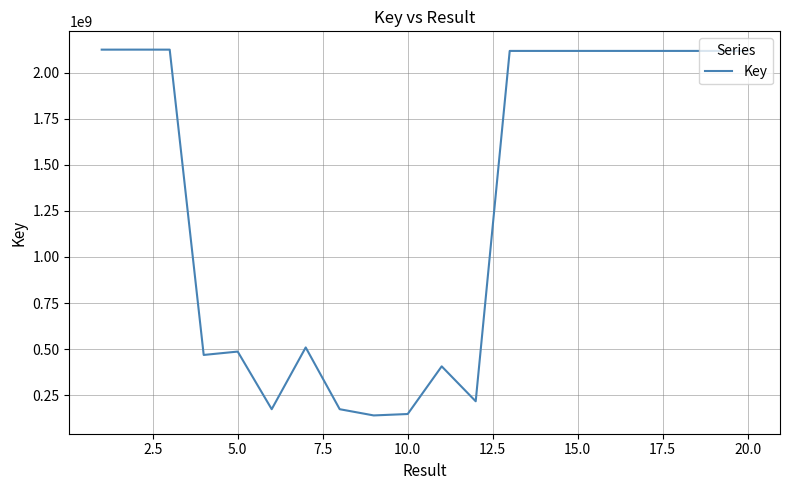

What is the greatest value displayed?

2124887097